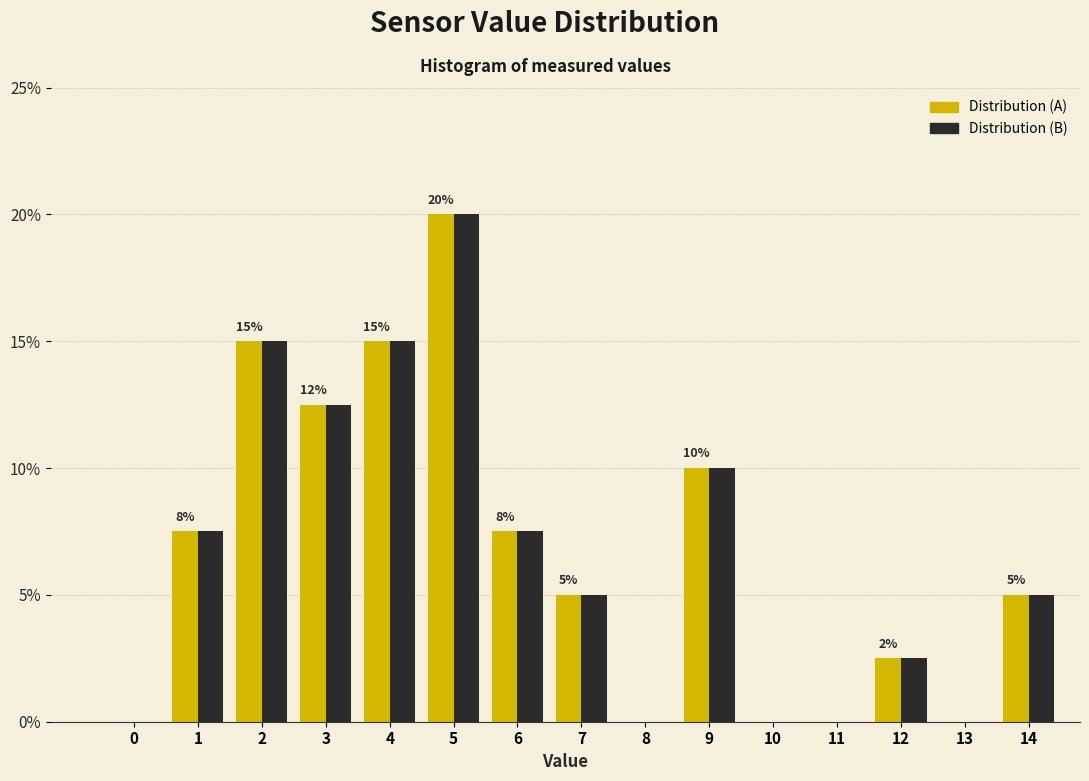

What is the total value across all series at 5?

40.0